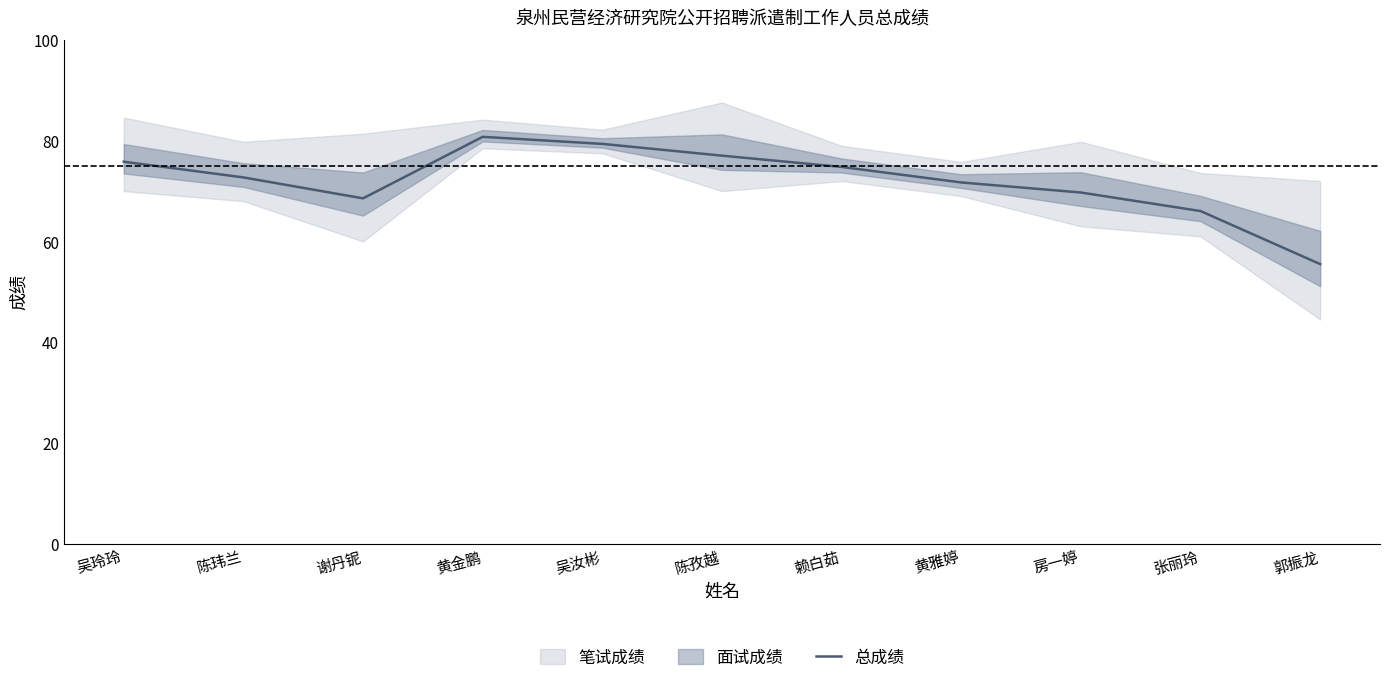

Where does the data first go above 72?

吴玲玲